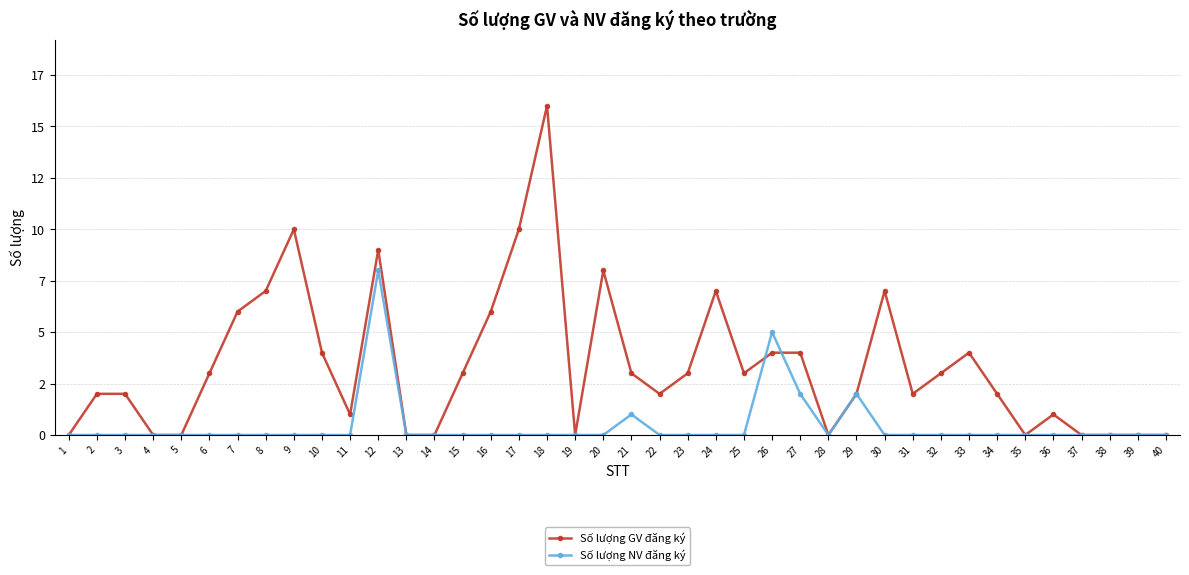

What are all the series names shown in the legend?

Số lượng GV đăng ký, Số lượng NV đăng ký